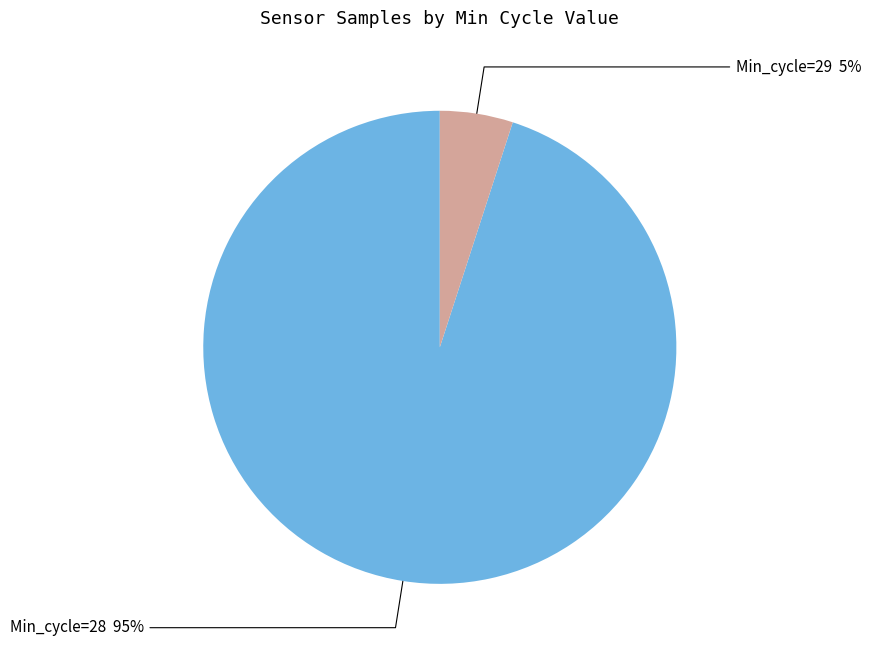

Is there a majority slice in this chart?

Yes